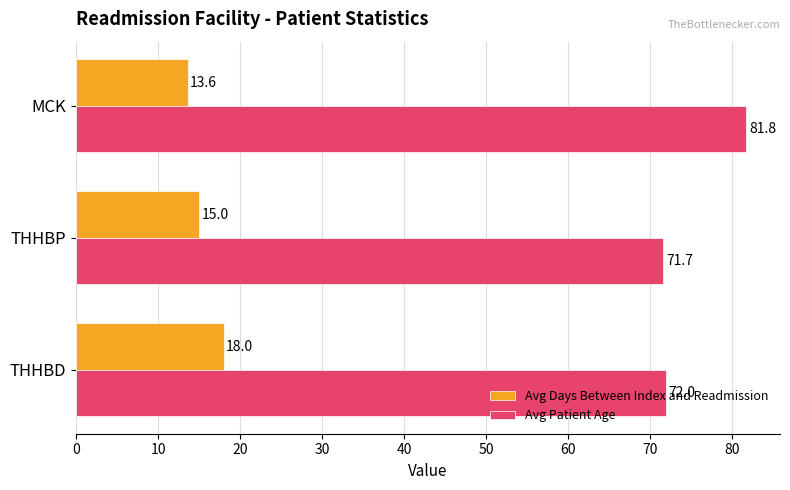

How many values in the Avg Patient Age series are below 72?

1